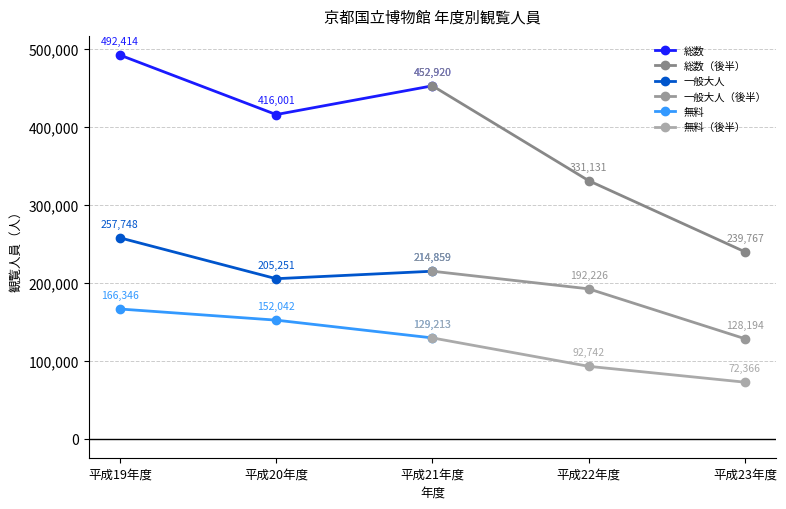

Rank the categories by 一般大人 value from lowest to highest.

平成20年度, 平成21年度, 平成19年度